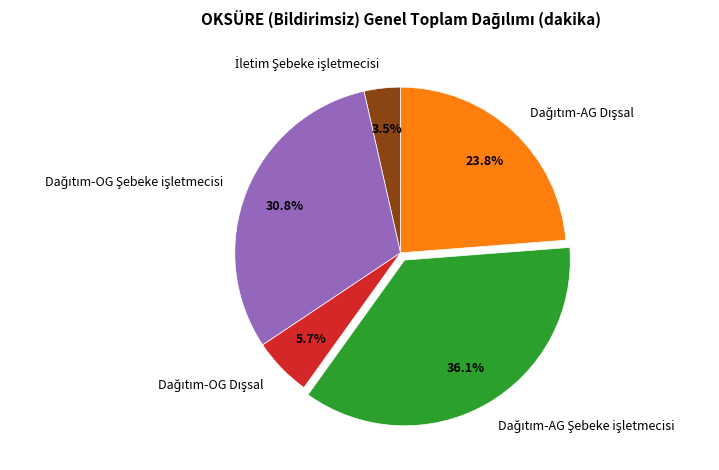

Is there any slice that represents more than half of the pie?

No